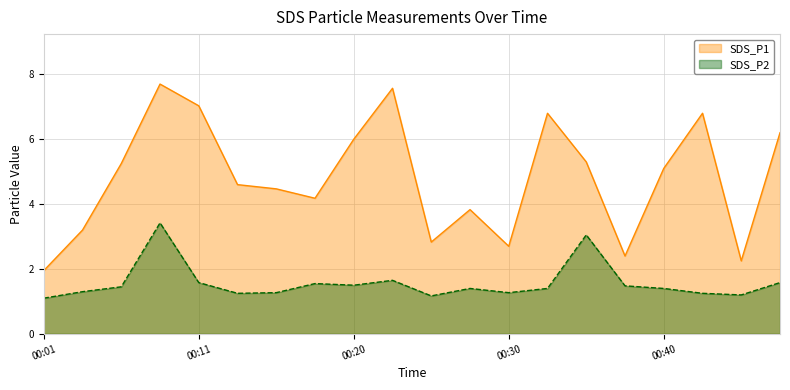

What position from the right is 2023/05/11 00:03:49?

19